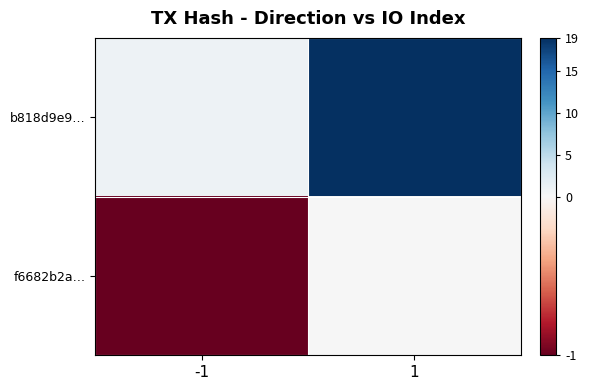

Rank the series by their maximum value, from lowest to highest.

f6682b2a…, b818d9e9…